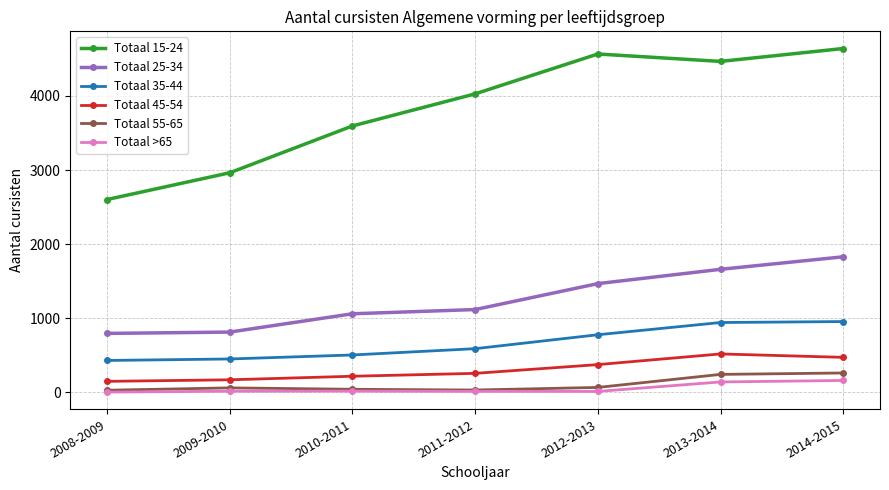

At how many categories does at least one series exceed 2738?

6